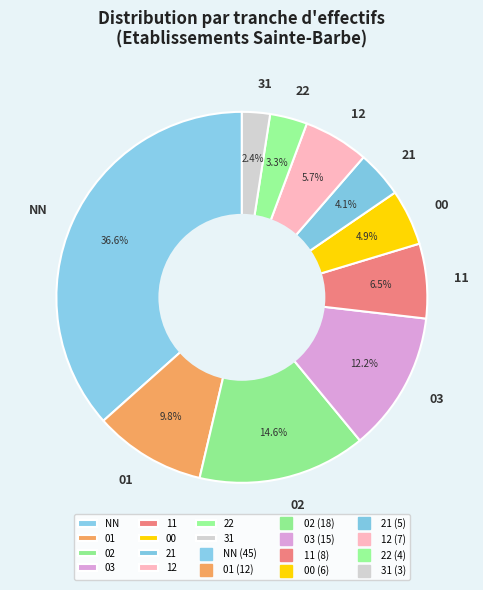

To the nearest percent, what is the combined percentage of 11 and 00?

11%